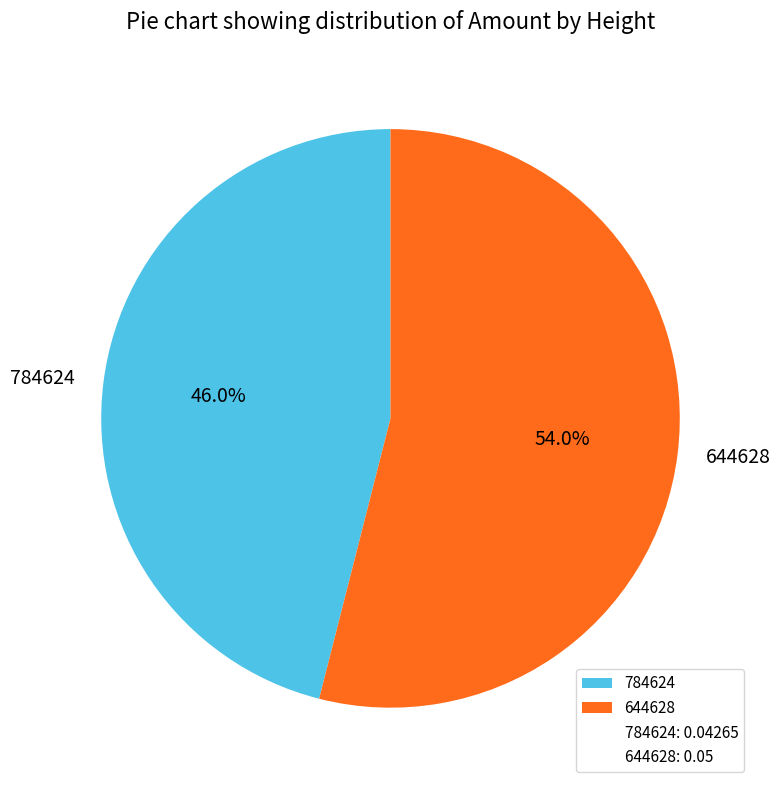

What is the total percentage of 644628 and 784624?

100.0%